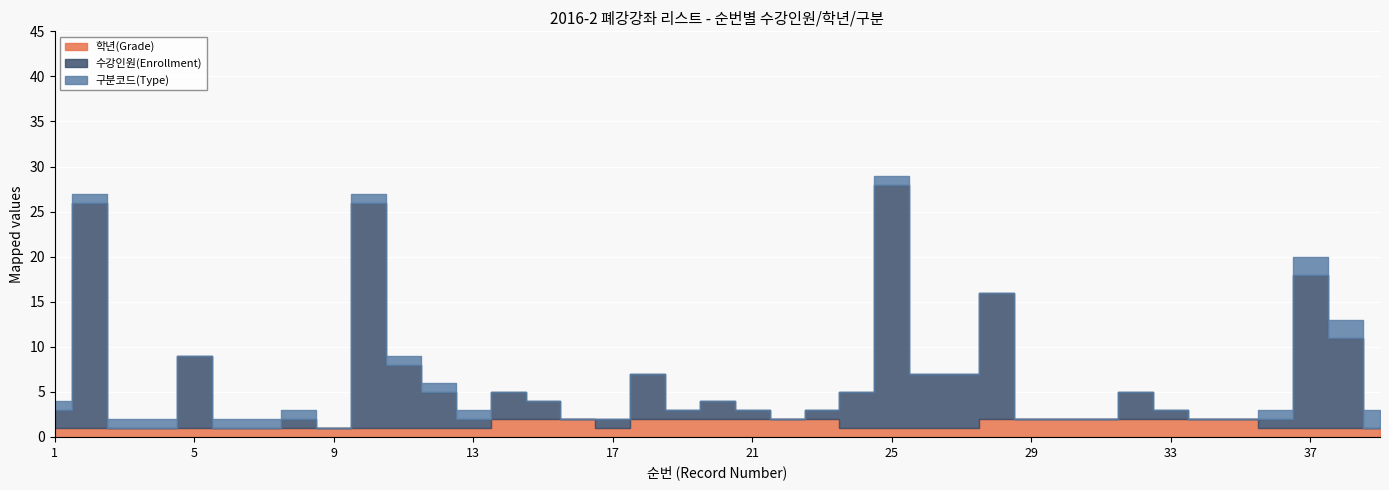

How many interior local valleys does the 수강인원(Enrollment) series have?

5